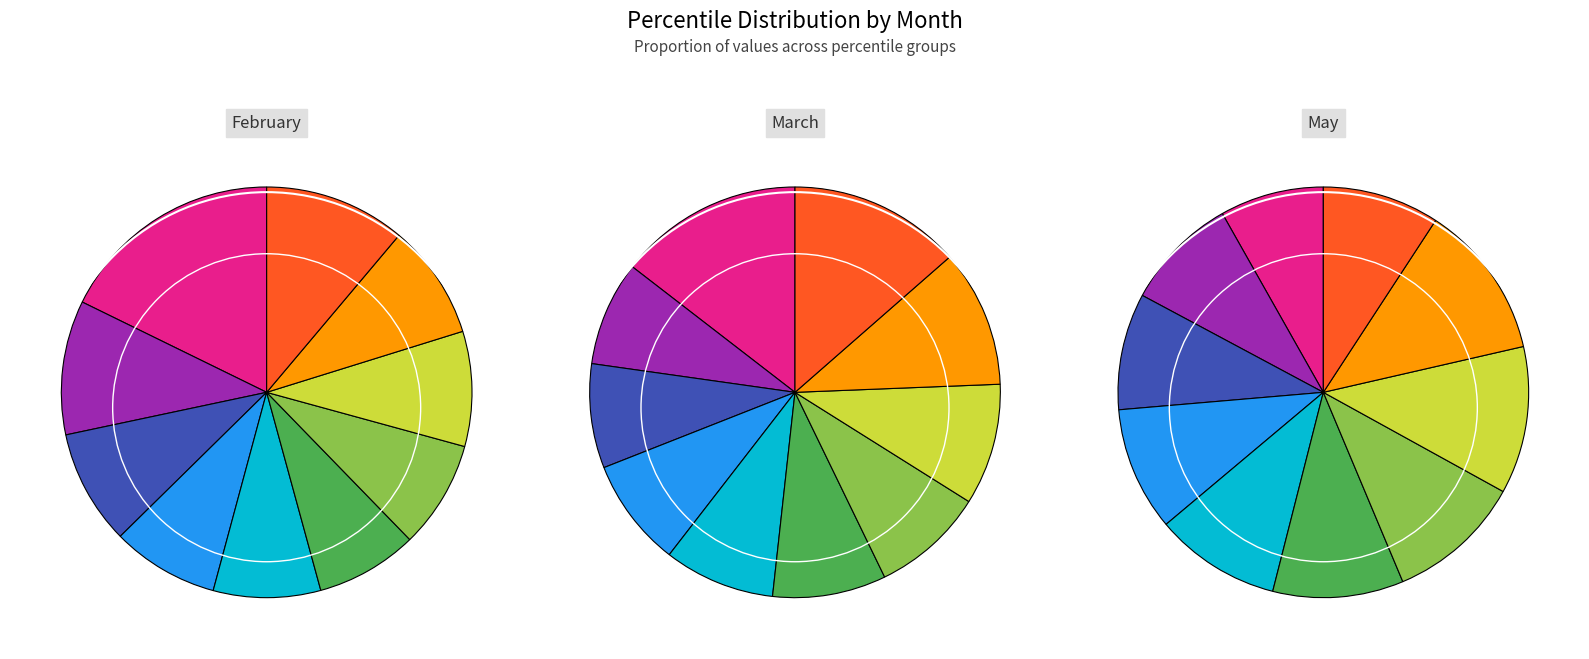

Which series has the widest spread of values?

feb_values